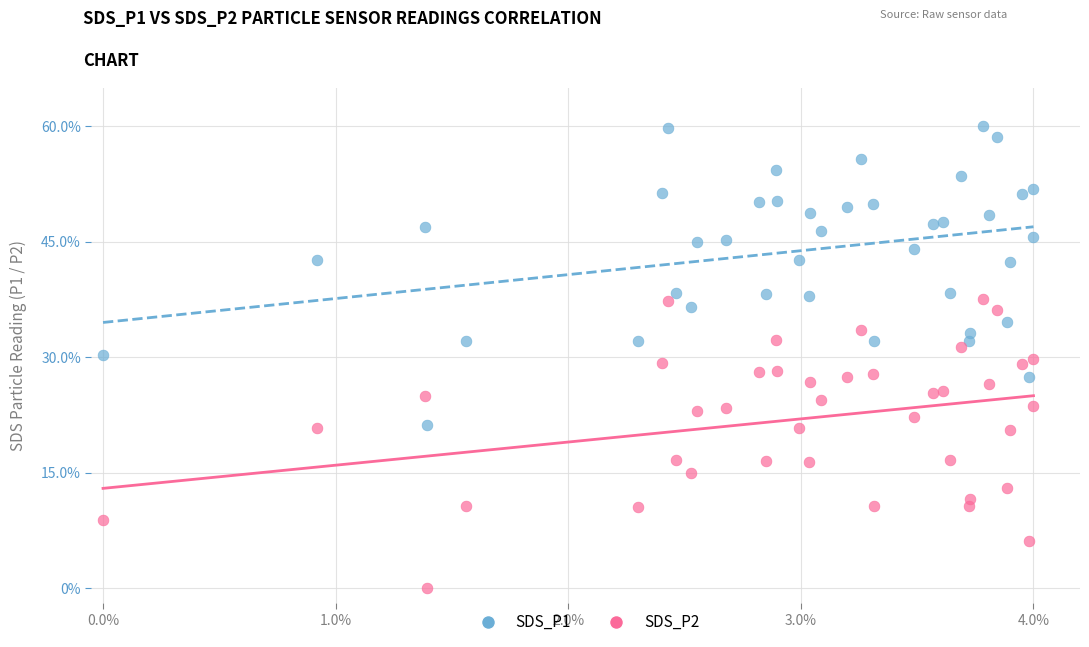

Which series contains the highest Y value?

SDS_P1